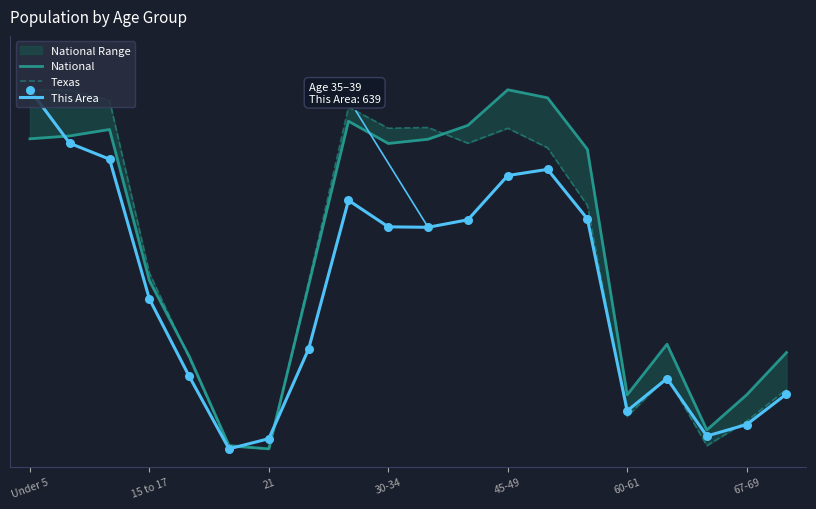

Which series has the largest Y range (max minus min)?

National